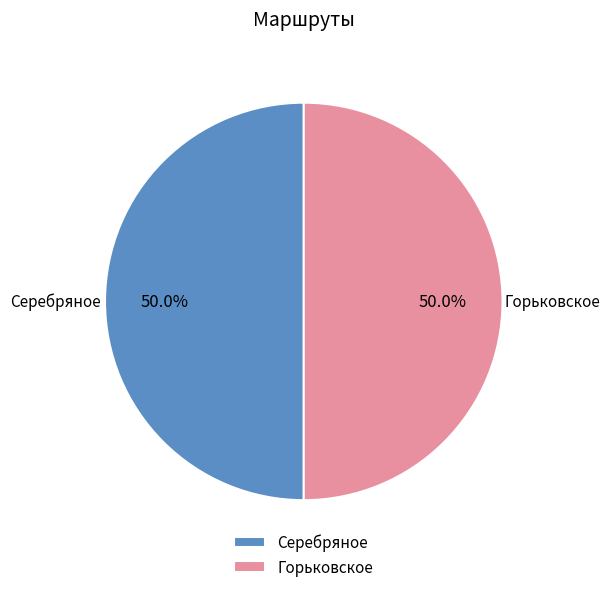

Approximately how many times larger is the value at Горьковское compared to Серебряное?

1.0